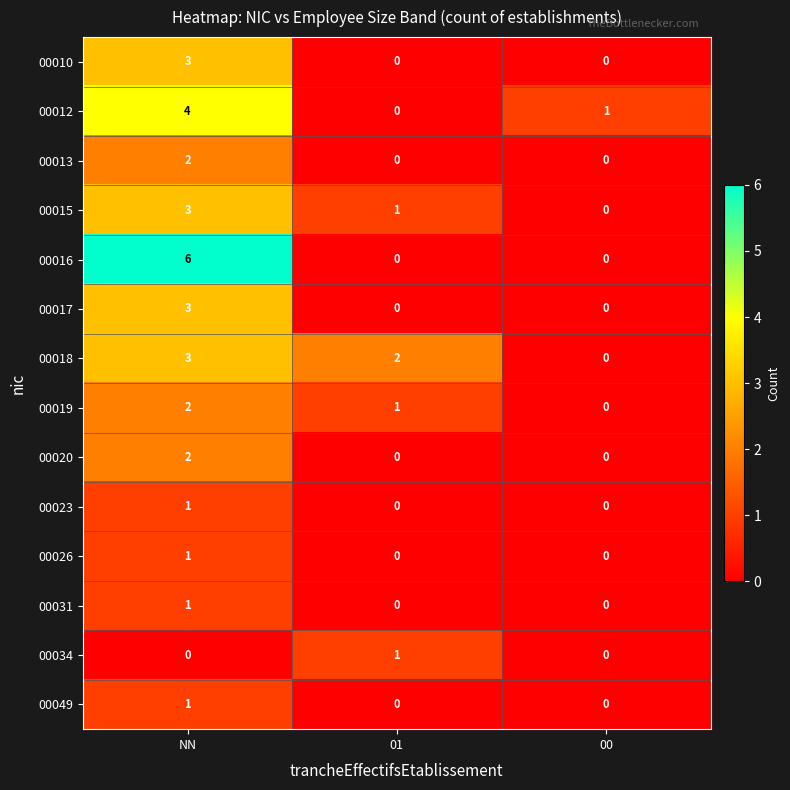

Which category has the highest value across all series?

NN